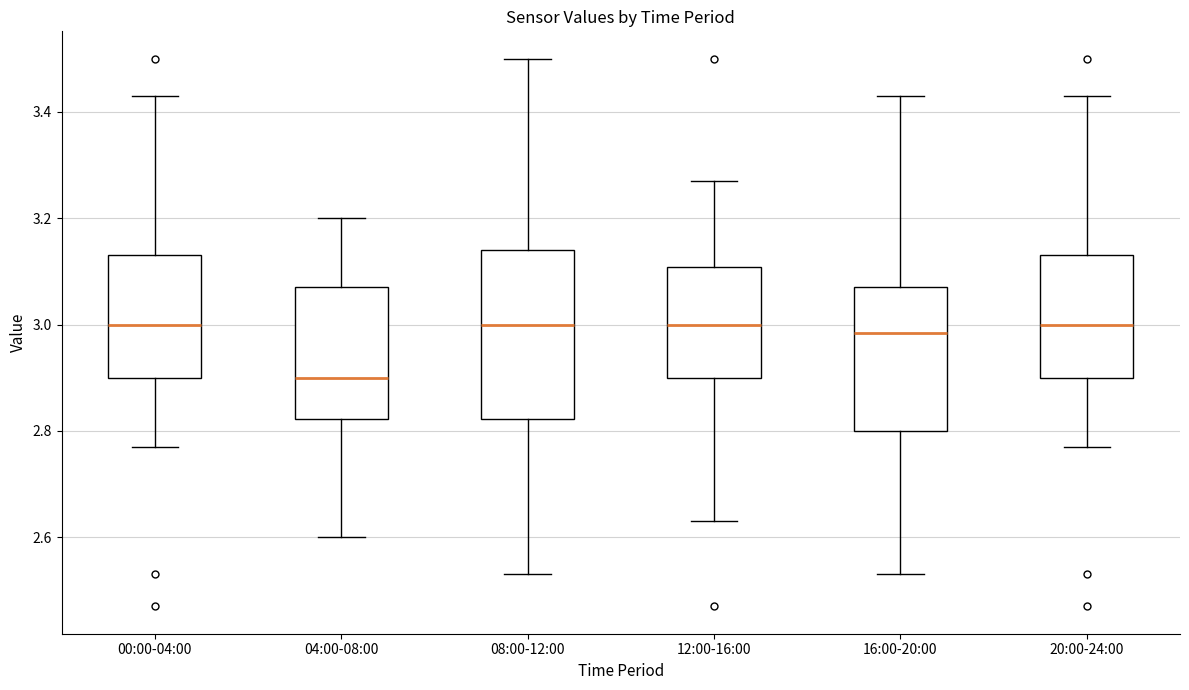

Where does the upper whisker of the box for 04:00-08:00 end on the y-axis? The values are not printed on the chart, so give them approximately, as read against the axis.

3.20